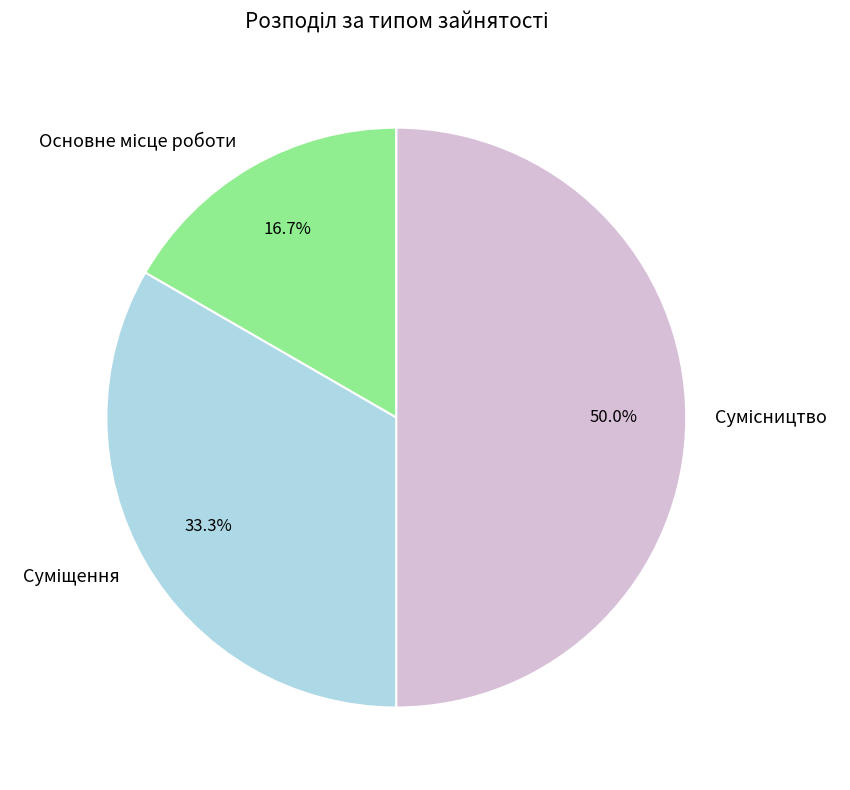

Does any single category account for the majority?

No